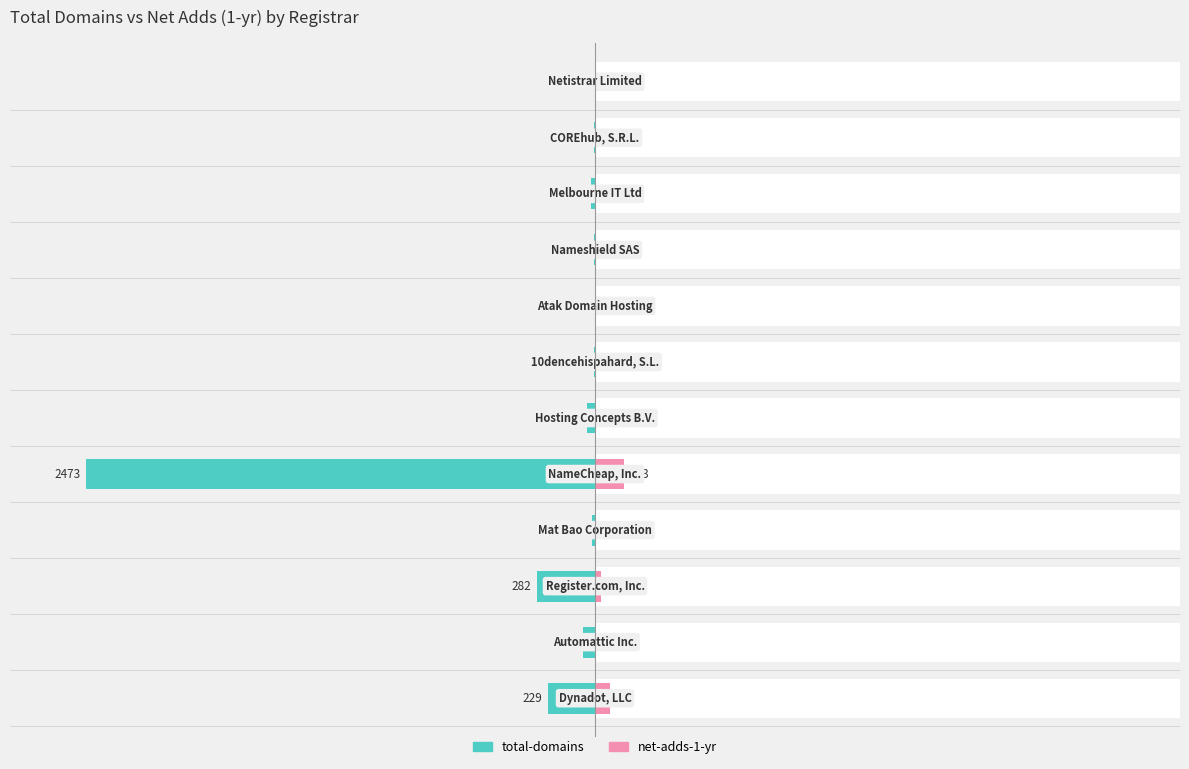

The value of total-domains at 2000 is -26. True or false?

False